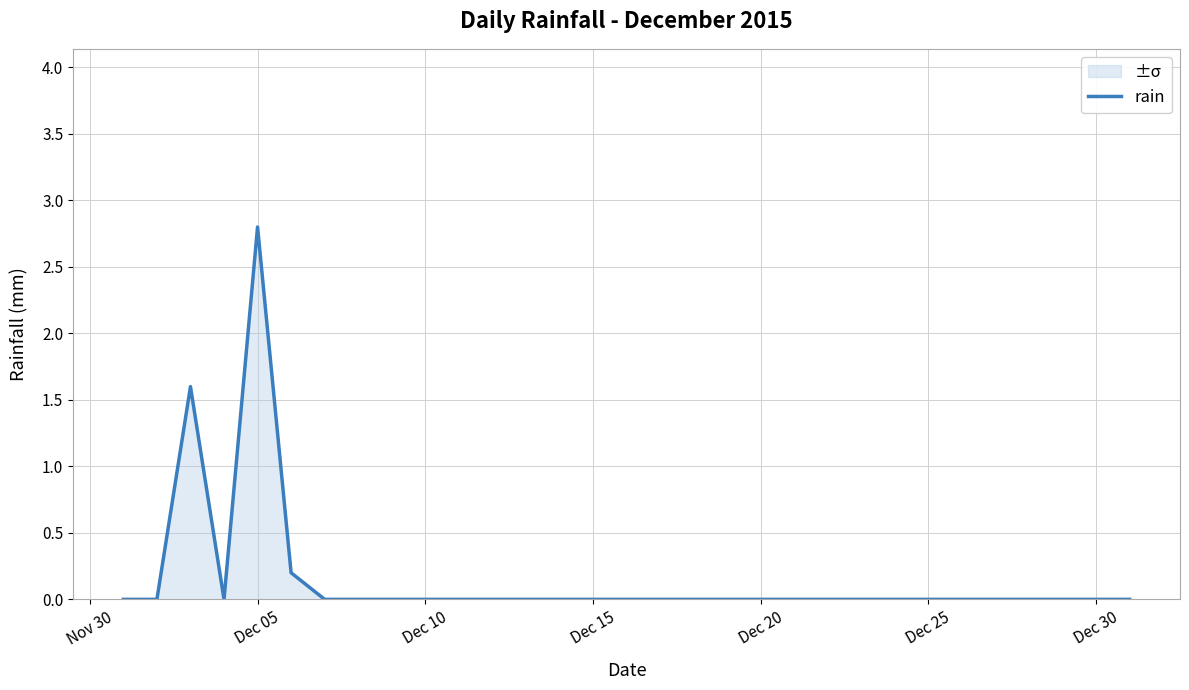

How many lines are shown in the chart?

1